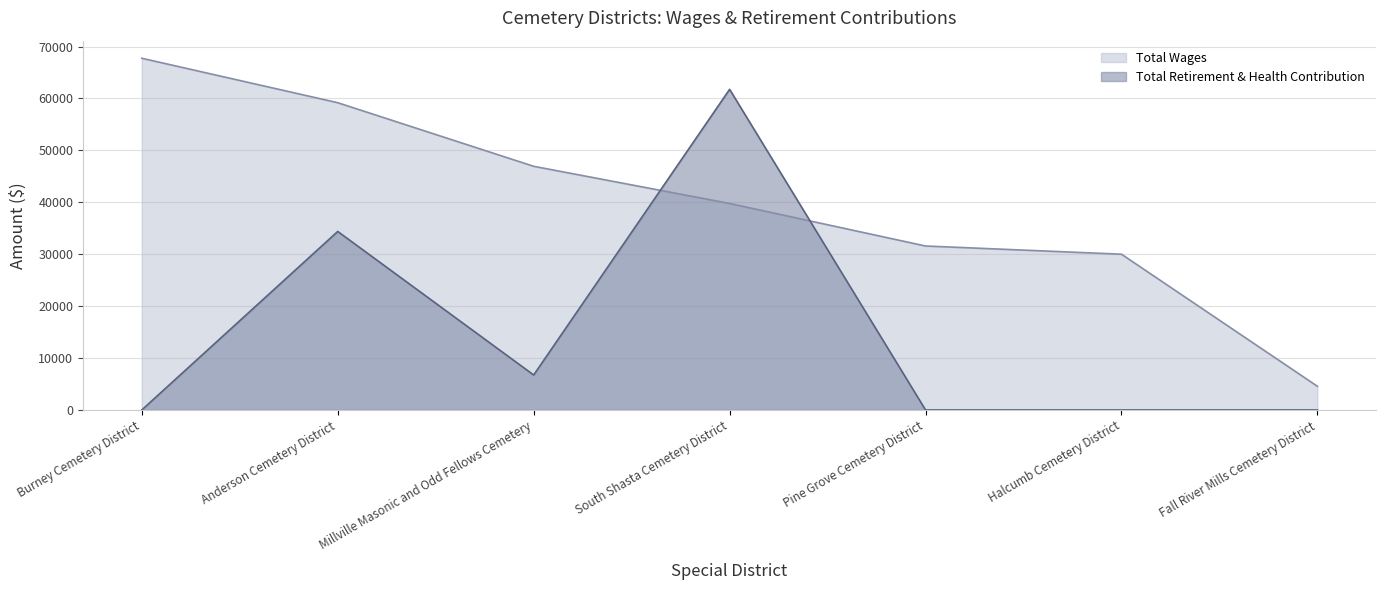

Where do Total Wages and Total Retirement & Health Contribution first cross each other?

Millville Masonic and Odd Fellows Cemetery and South Shasta Cemetery District